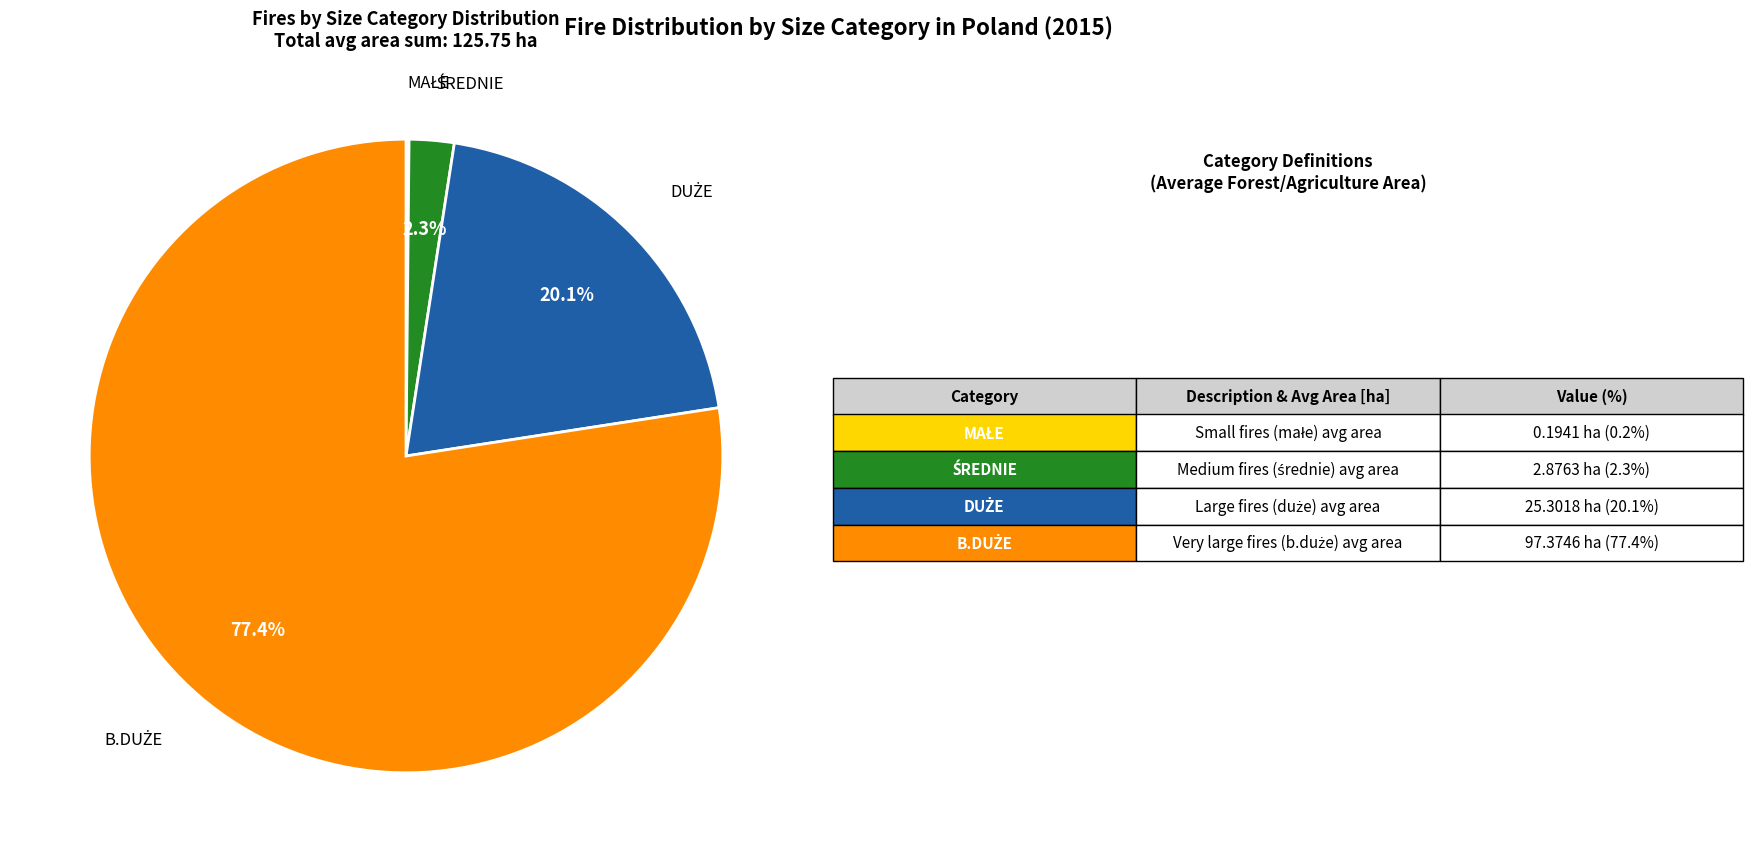

To the nearest percent, what is the difference between the largest and smallest slice percentages?

77%